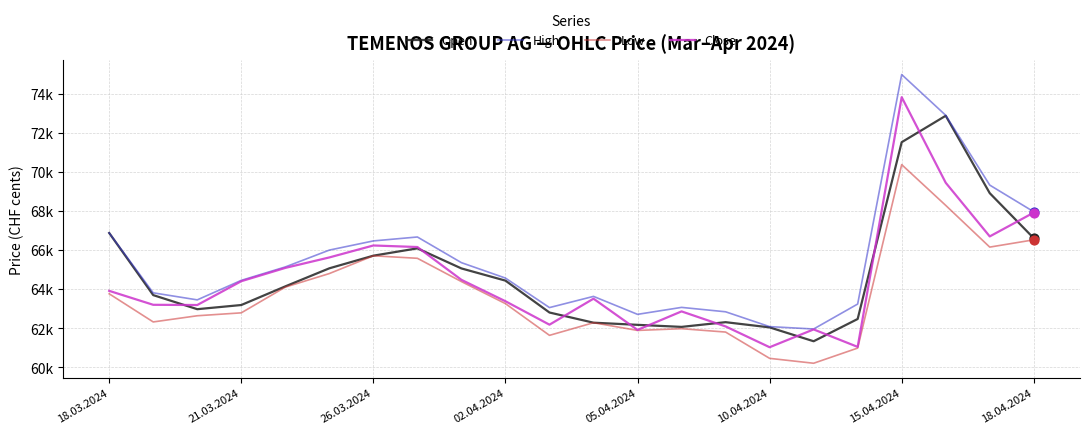

Which series has the largest total across all categories?

High